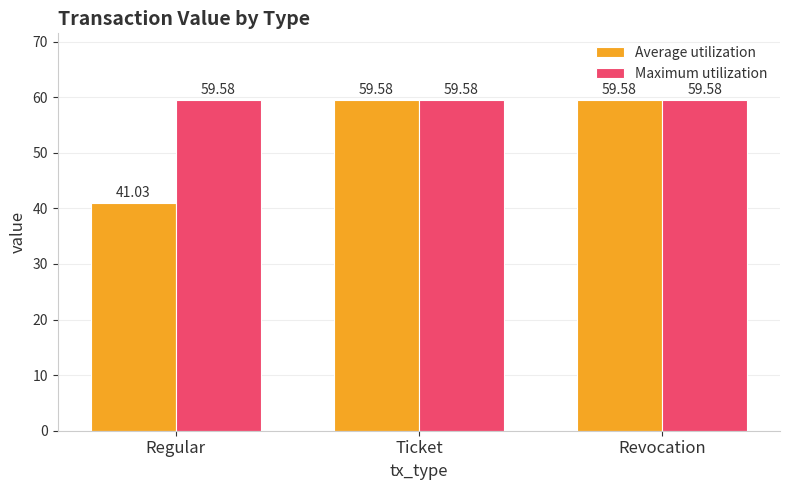

Is the value of Maximum utilization at Ticket greater than the value of Average utilization at Regular?

Yes